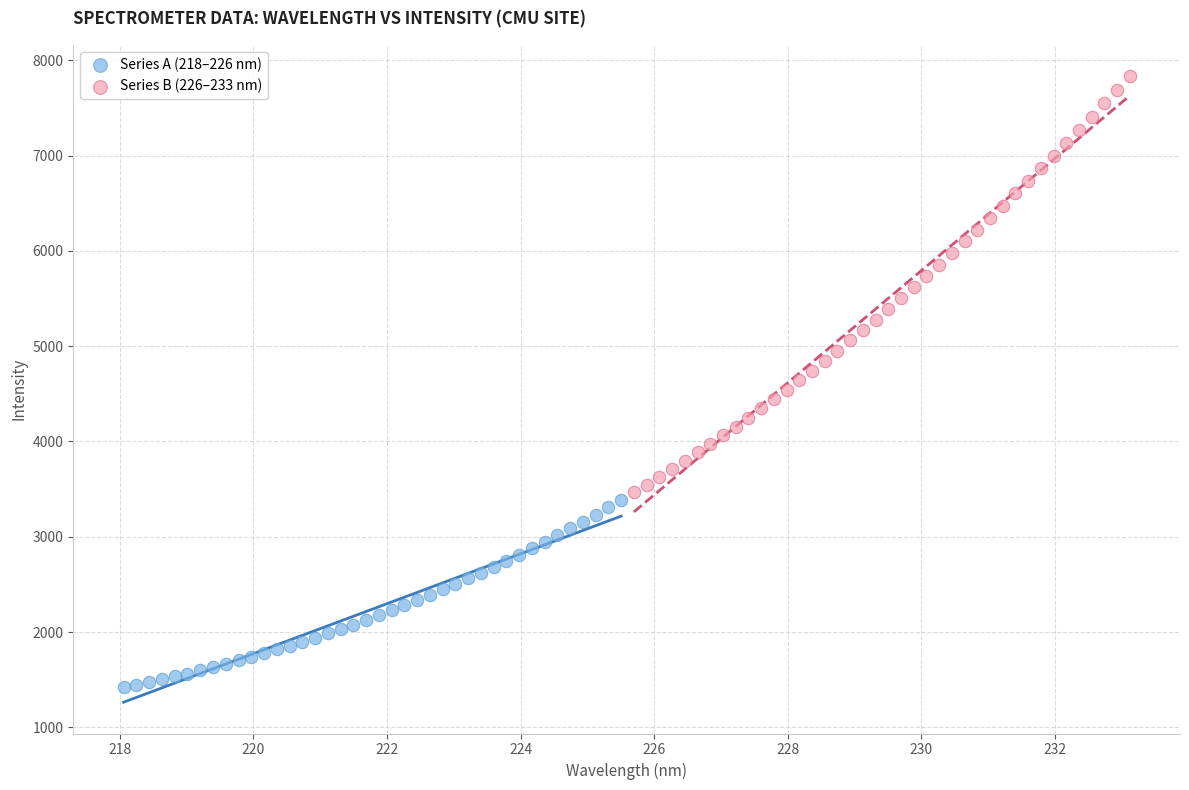

What are all the series names shown in the legend?

Series A (218–226 nm), Series B (226–233 nm)